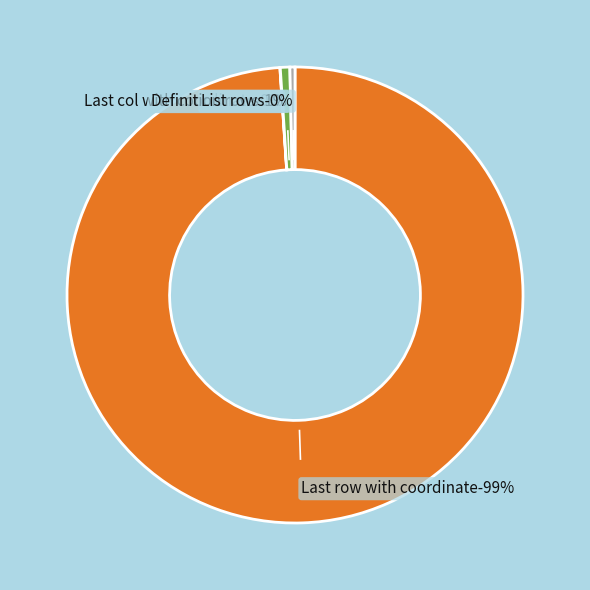

How many slices are in this pie chart?

4